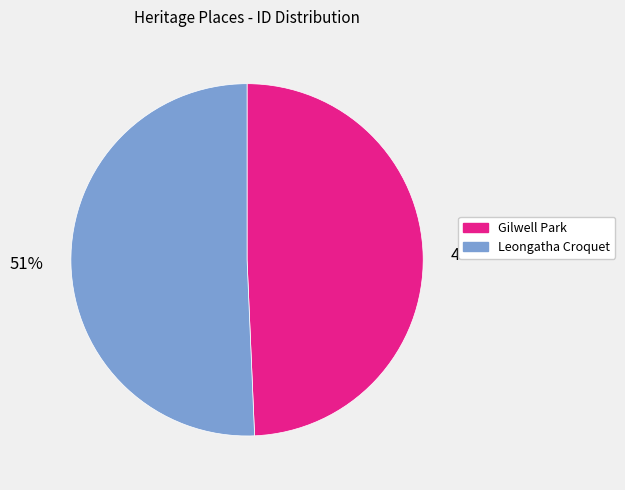

To the nearest percent, what percentage of the pie is Gilwell Park?

49%